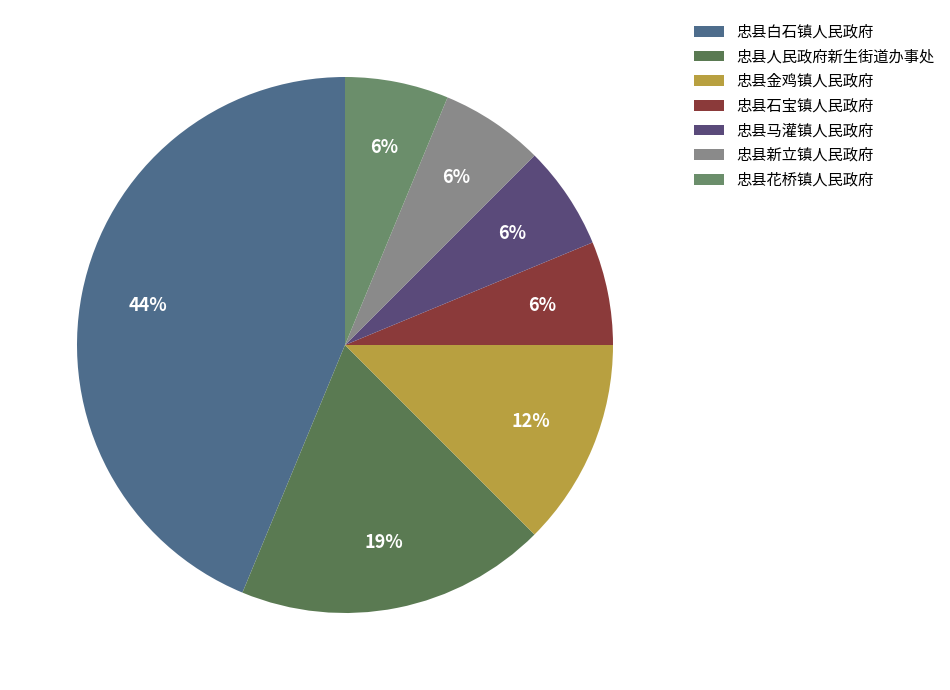

Which slice is the largest?

忠县白石镇人民政府